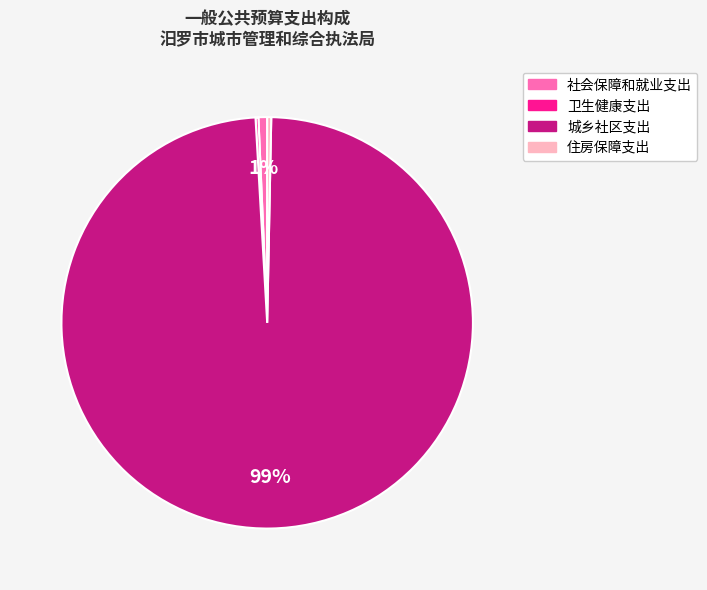

What is the largest slice in the pie chart?

城乡社区支出